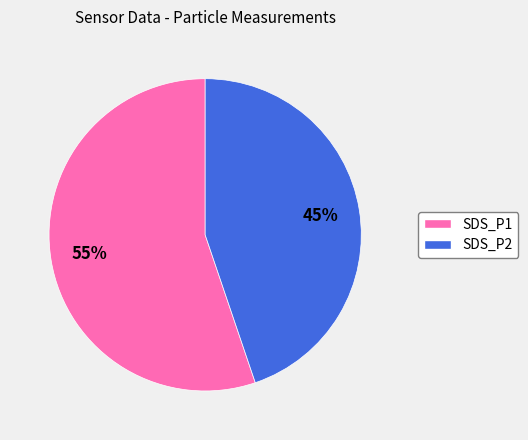

Which slice is the smallest?

SDS_P2